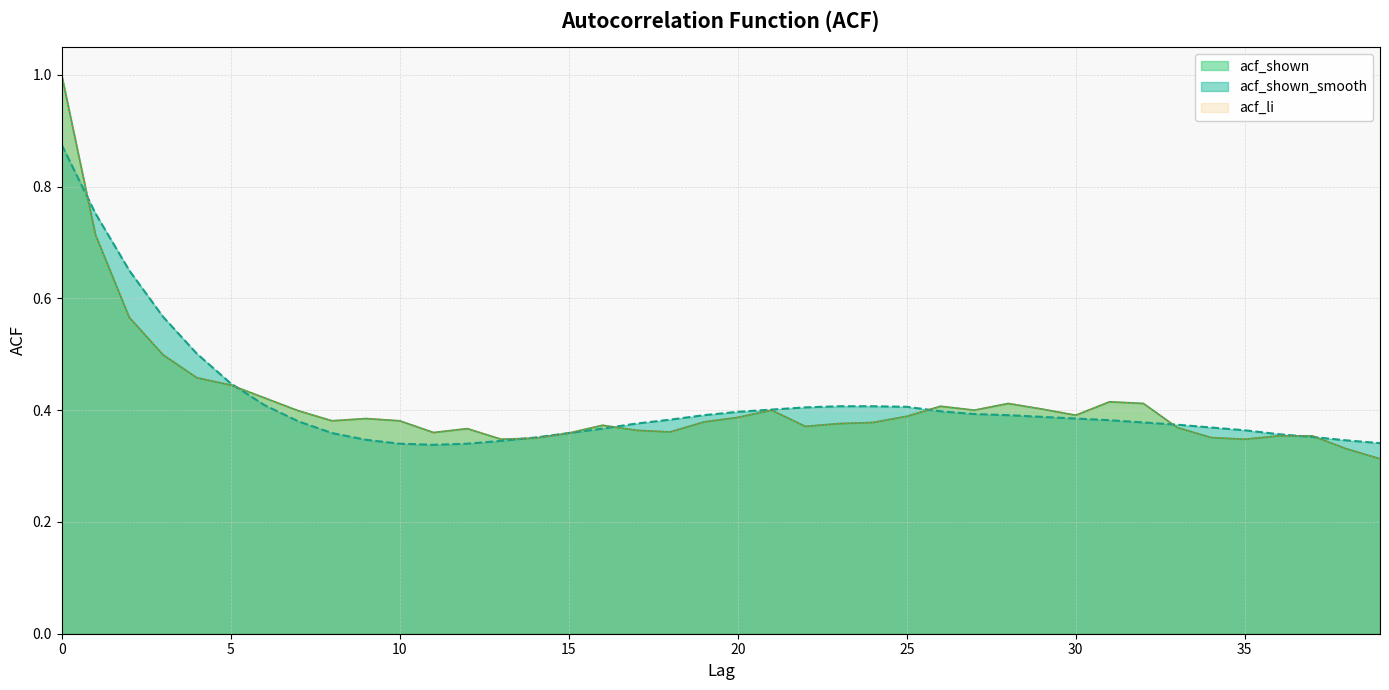

How many interior local valleys does the acf_shown_smooth series have?

1